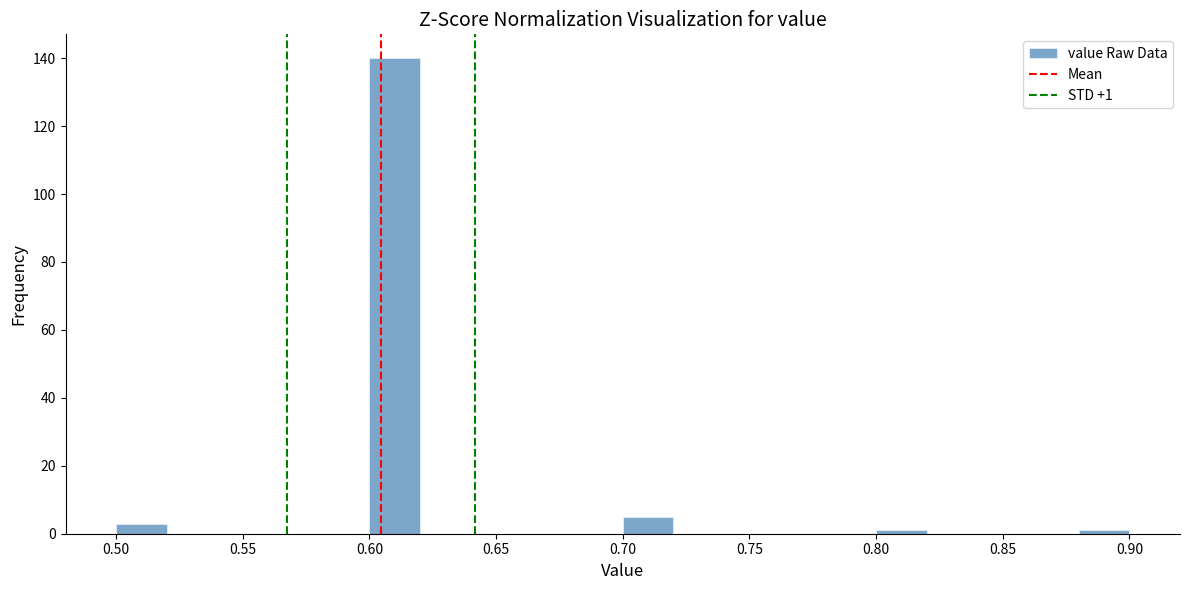

Which range on the x-axis has the tallest bar?

0.60 to 0.62